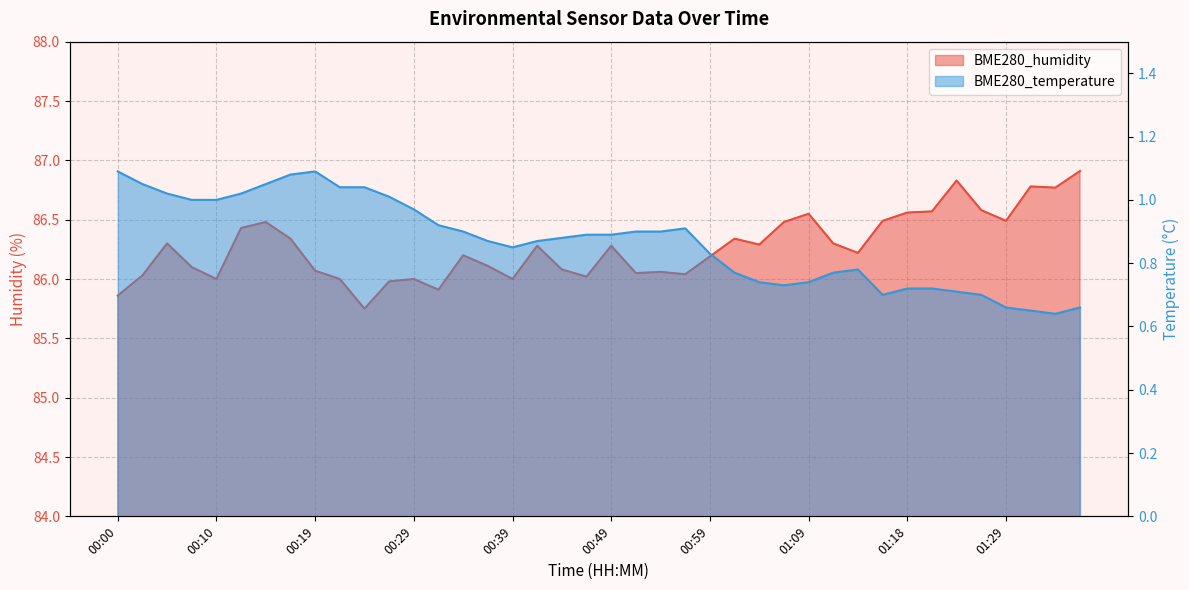

What is the label of the 4th point from the right?

01:29